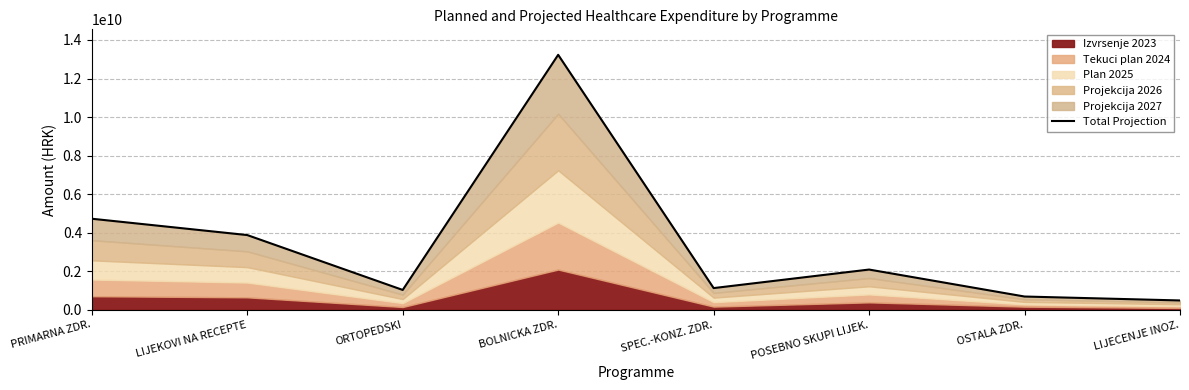

Read the value at POSEBNO SKUPI LIJEK..

2086250175.2